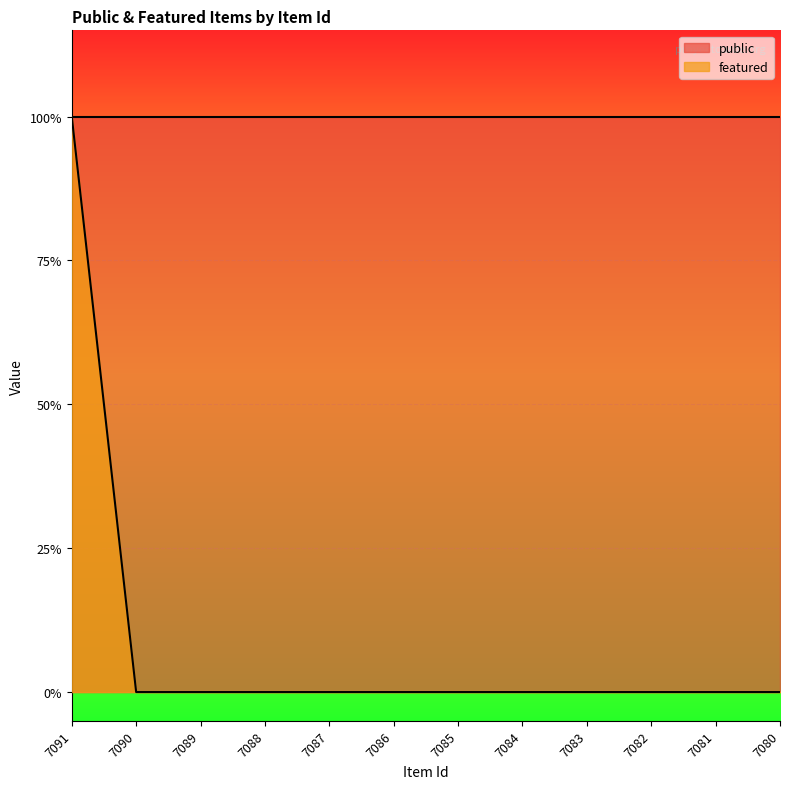

Rank the categories by value from highest to lowest.

7091, 7090, 7089, 7088, 7087, 7086, 7085, 7084, 7083, 7082, 7081, 7080